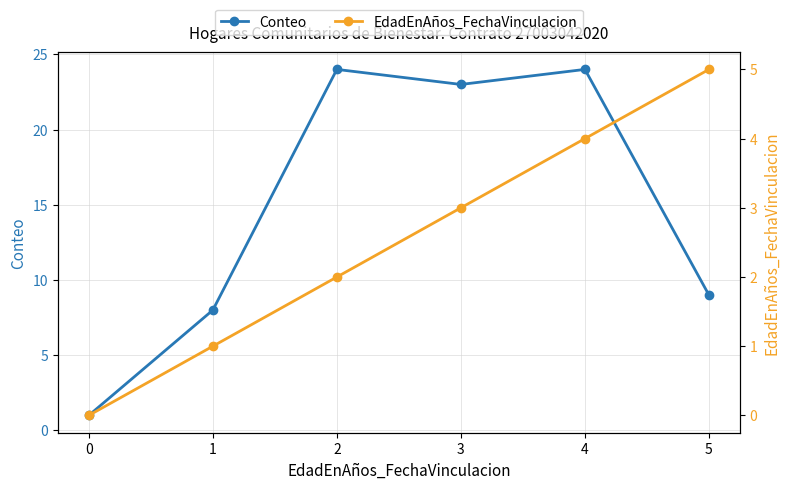

What is the highest value of the Conteo series?

24